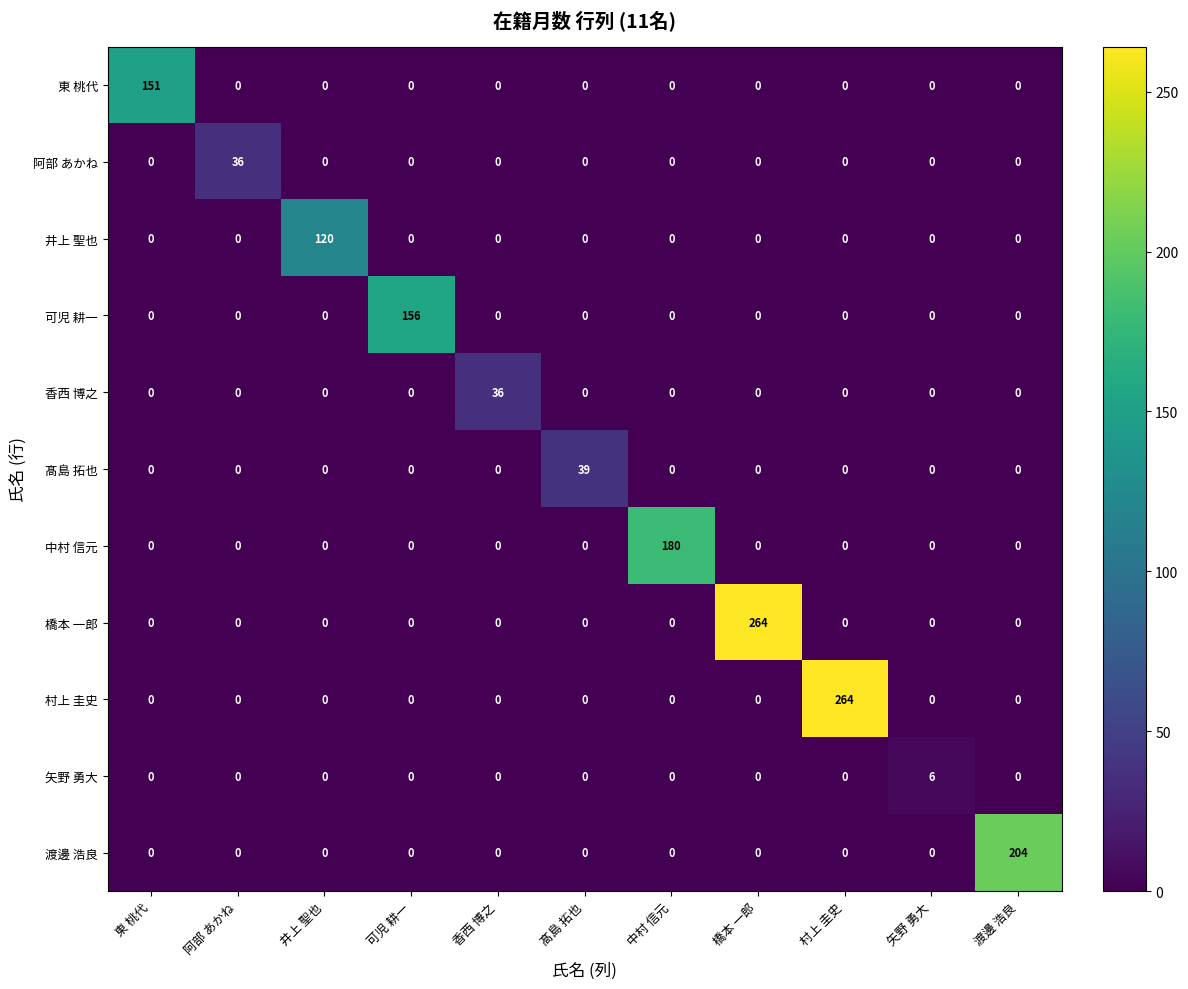

Which category has the highest value in the 渡邊 浩良 series?

渡邊 浩良